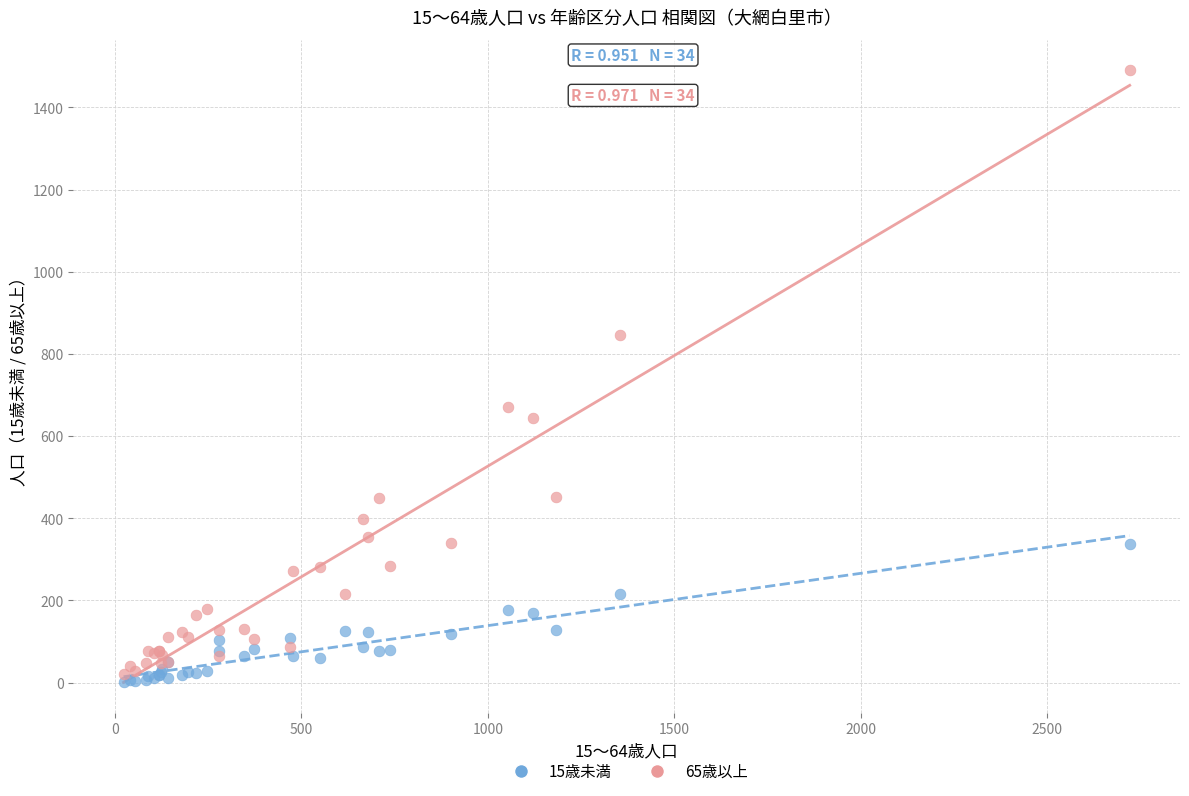

Across all series, what Y value is closest to 746?

670